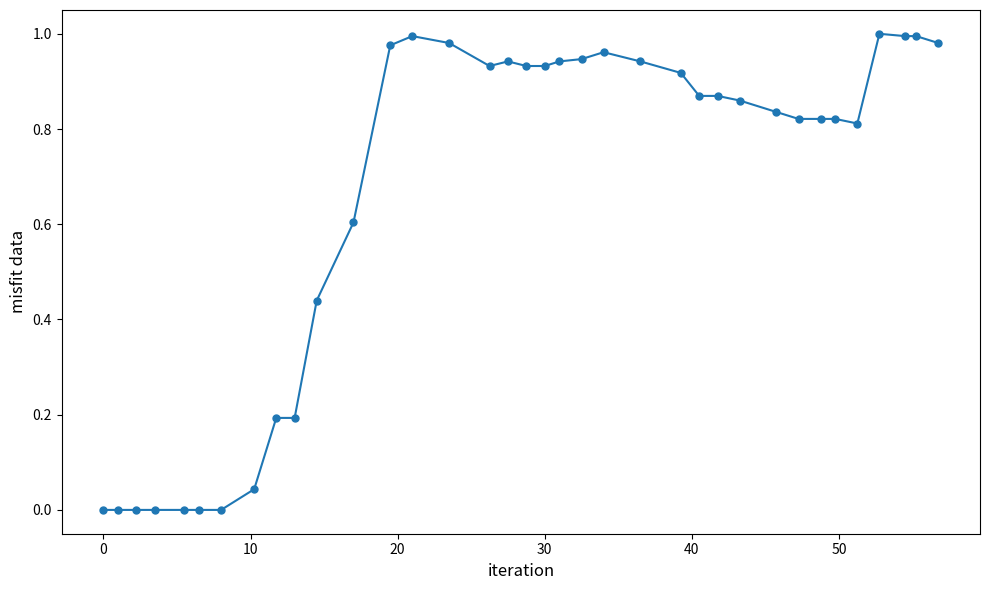

What is the sum of all values?

23.6